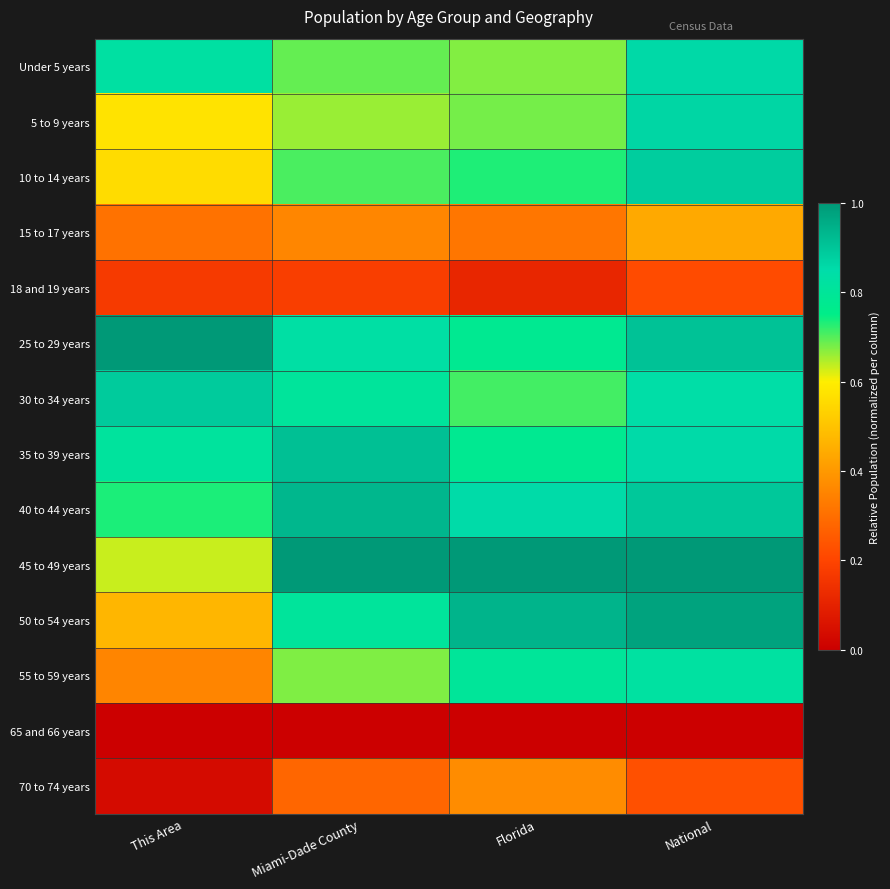

Which category has the lowest value across all series?

This Area